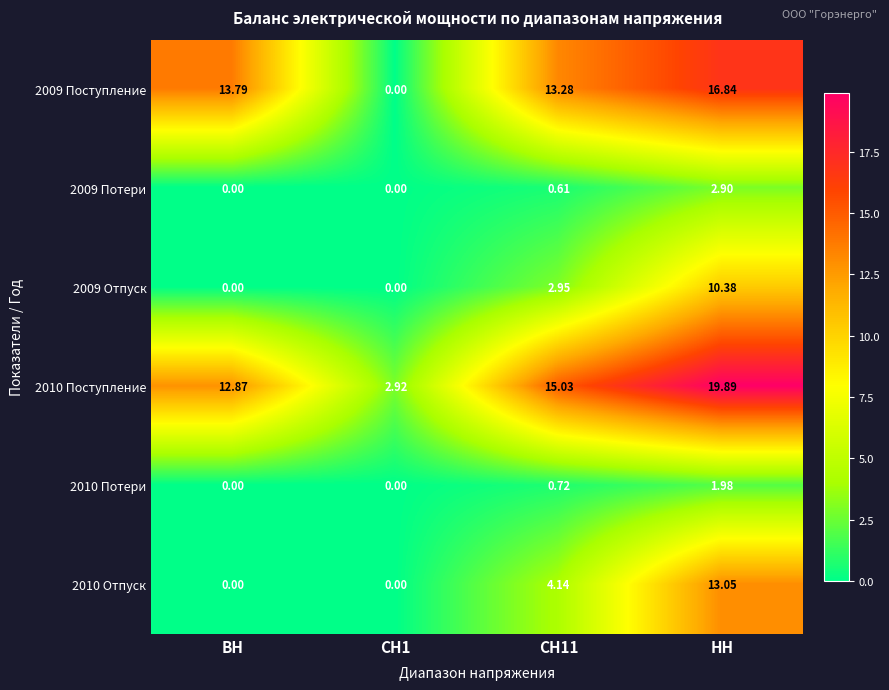

At which category does the chart reach its peak across all series?

НН